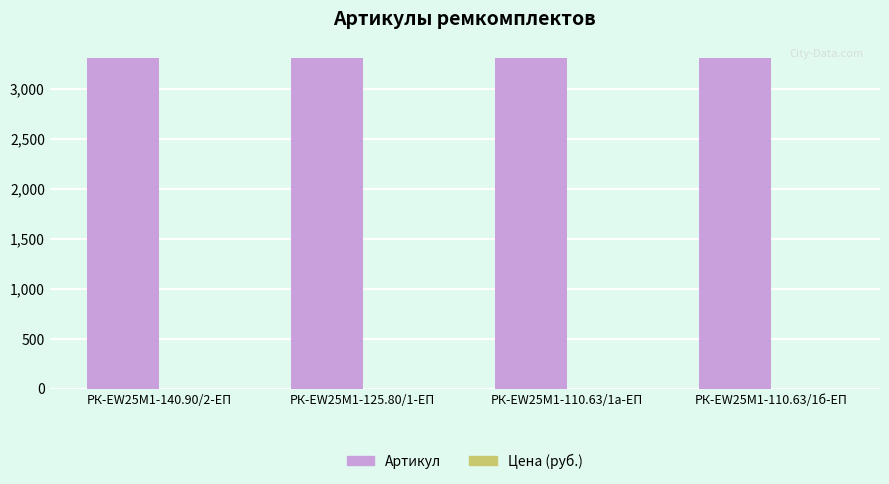

What is the average value?

3310